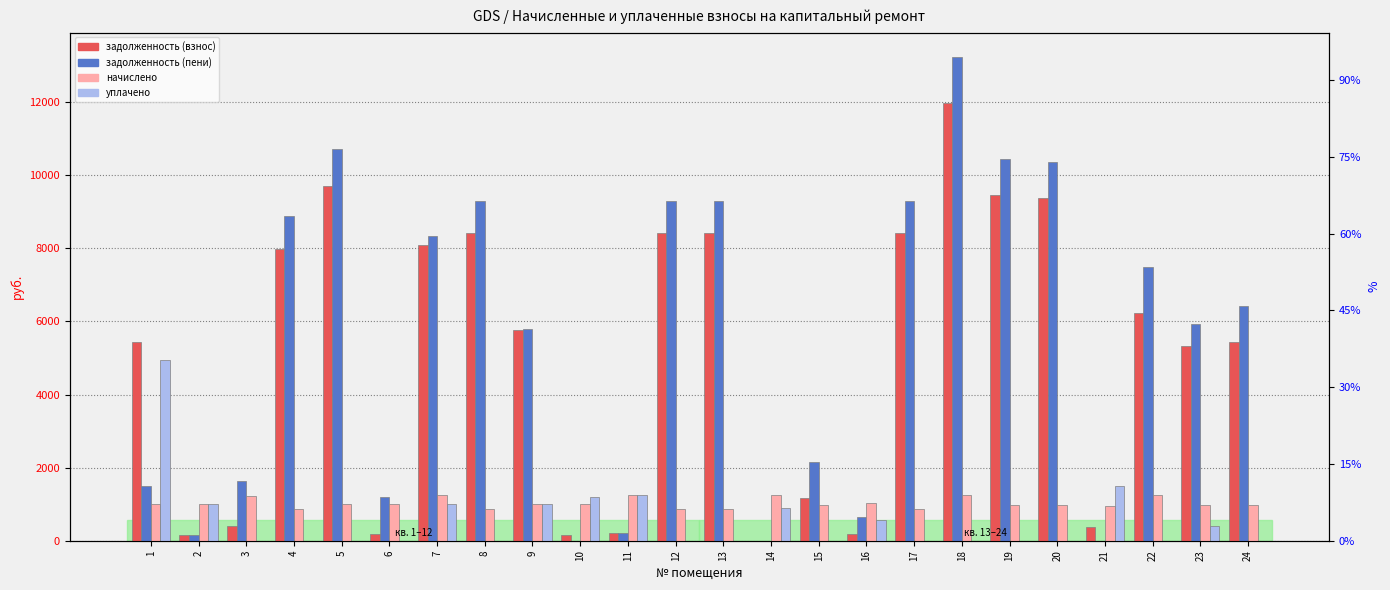

Reading left to right, list all the values displayed in this chart.

задолженность (взнос): 5434.1	167.3	409.4	7995.3	9712.7	180.9	8089.1	8413.3	5776.7	167.3	207.5	8413.3	8413.3	0.0	1165.3	172.9	8413.3	11986.6	9452.9	9387.8	377.1	6244.6	5337.4	5427.8
задолженность (пени): 1501.2	167.3	1637.5	8876.4	10729.9	1184.5	8334.2	9294.4	5793.9	0.0	207.5	9294.4	9294.4	0.0	2155.3	637.6	9294.4	13241.9	10442.9	10371.0	0.0	7499.9	5927.4	6411.0
начислено: 1017.2	1003.6	1228.1	881.1	1017.2	1003.6	1245.1	881.1	1017.2	1003.6	1245.1	881.1	881.1	1255.3	990.0	1037.6	881.1	1255.3	990.0	983.2	938.9	1255.3	990.0	983.2
уплачено: 4950.0	1003.6	0.0	0.0	0.0	0.0	1000.0	0.0	1000.0	1199.7	1245.1	0.0	0.0	895.0	0.0	572.9	0.0	0.0	0.0	0.0	1498.5	0.0	400.0	0.0